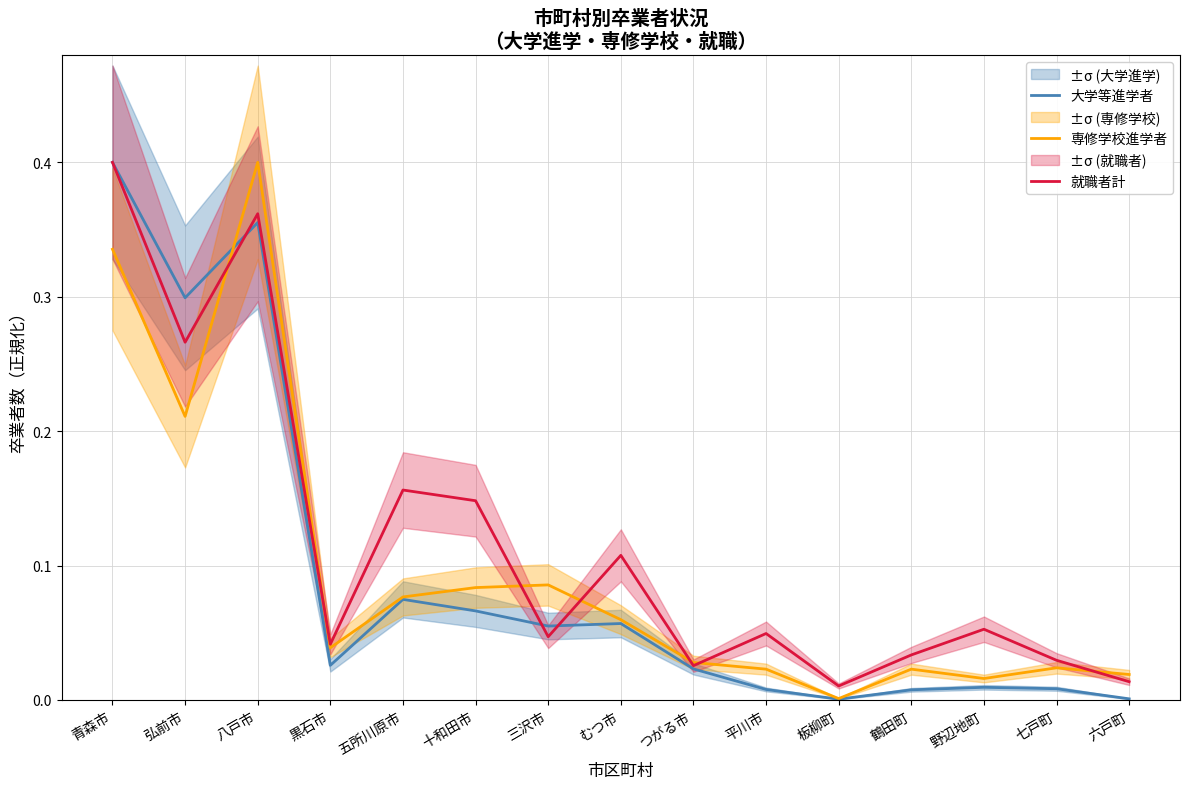

What is the difference between the maximum and minimum values in the 大学等進学者 series?

0.4